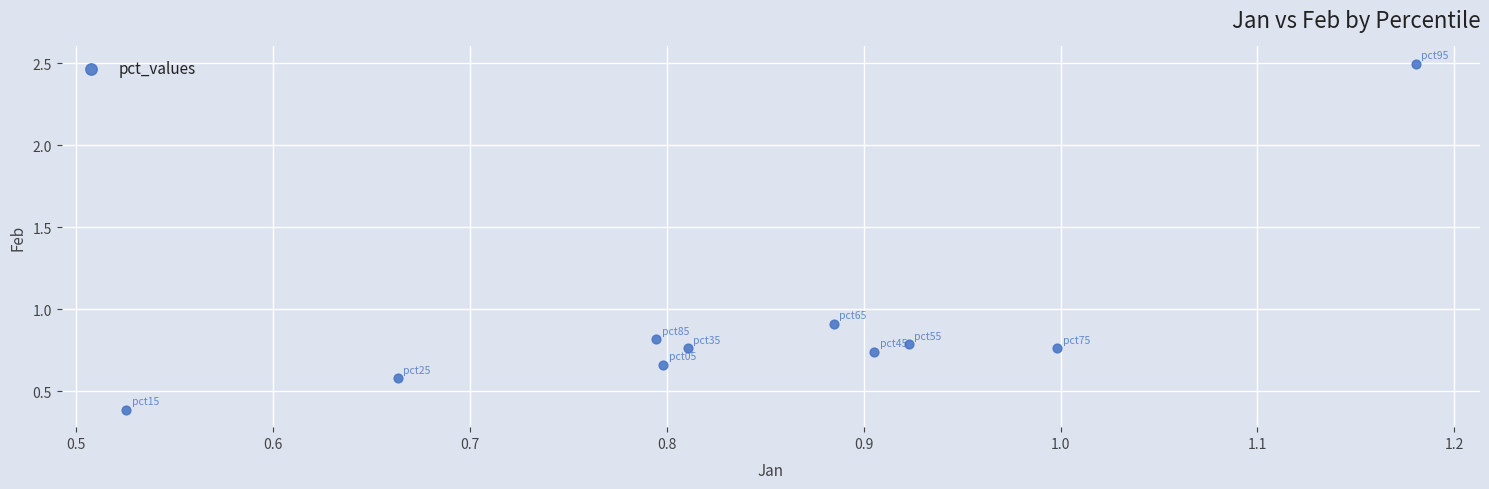

What Y value in the scatter plot is closest to 1?

0.9